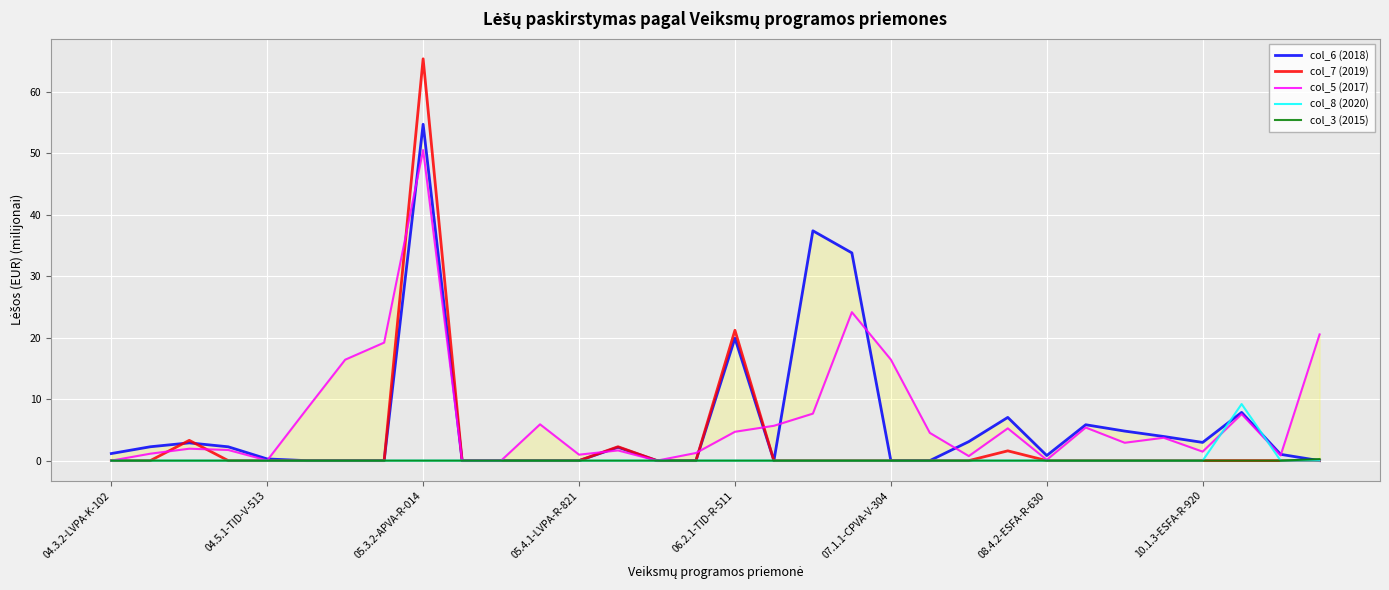

Which series has the largest total across all categories?

col_5 (2017)